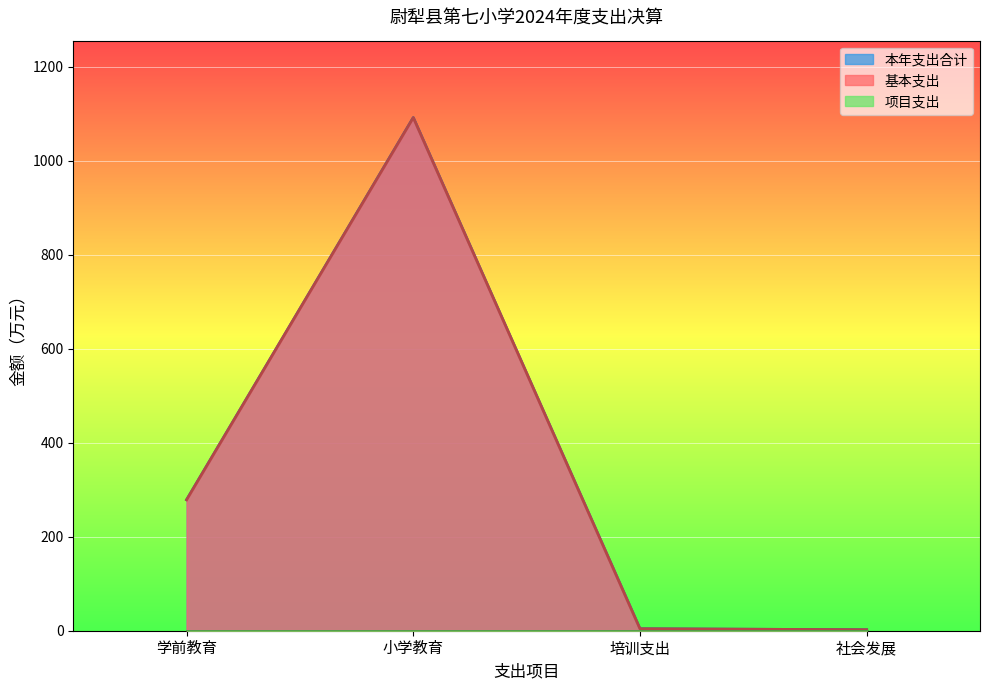

How many values in the 基本支出 series are below 278?

2